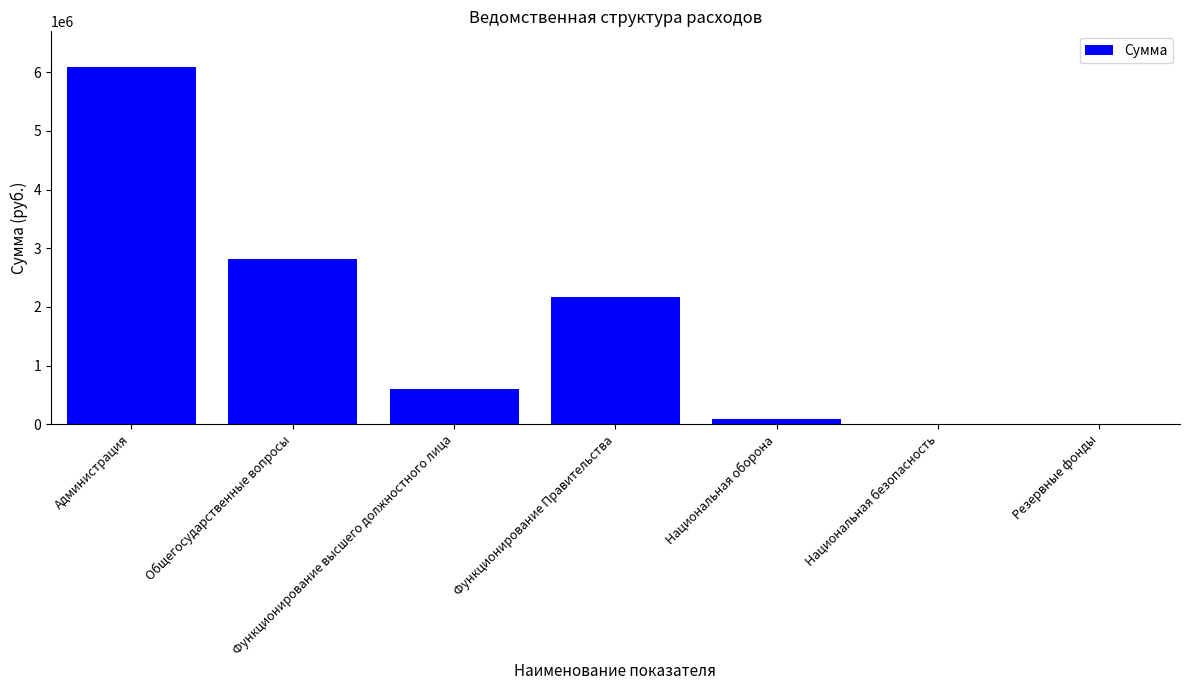

Does the chart contain stacked bars?

No